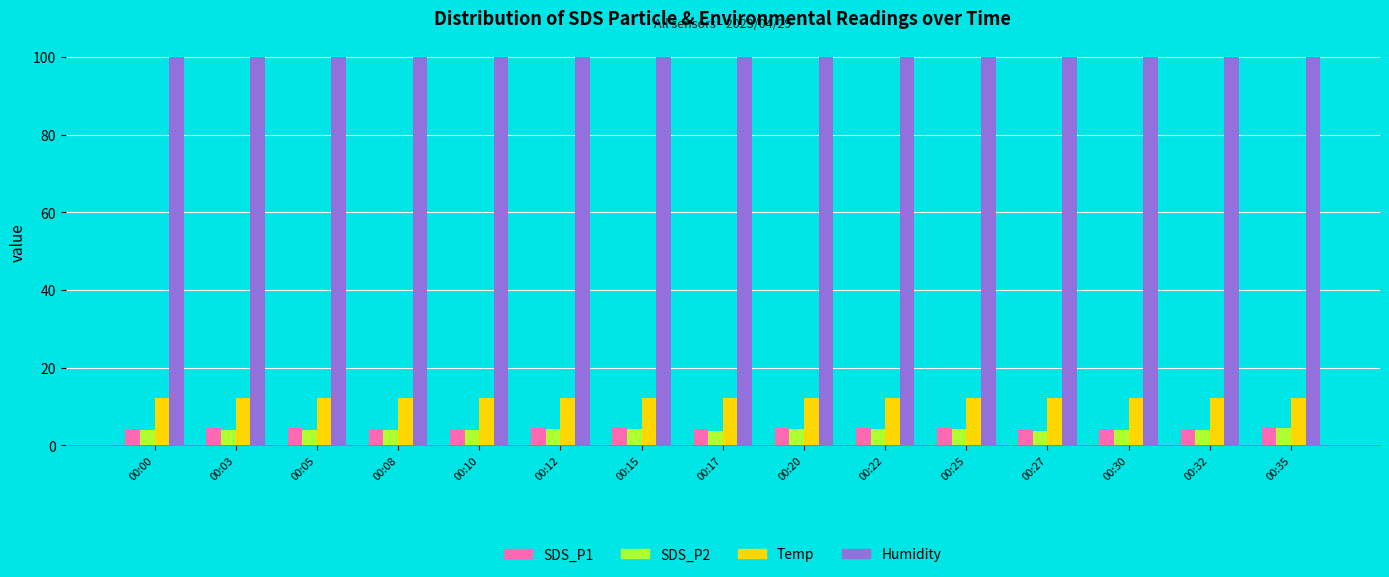

What is the difference between the highest and lowest values at 00:25?

95.8